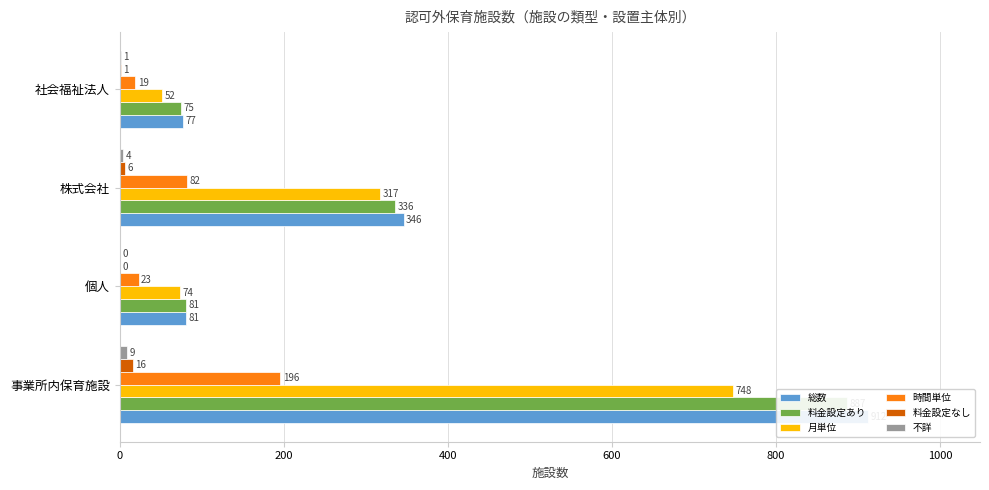

Count the number of categories in the chart.

4